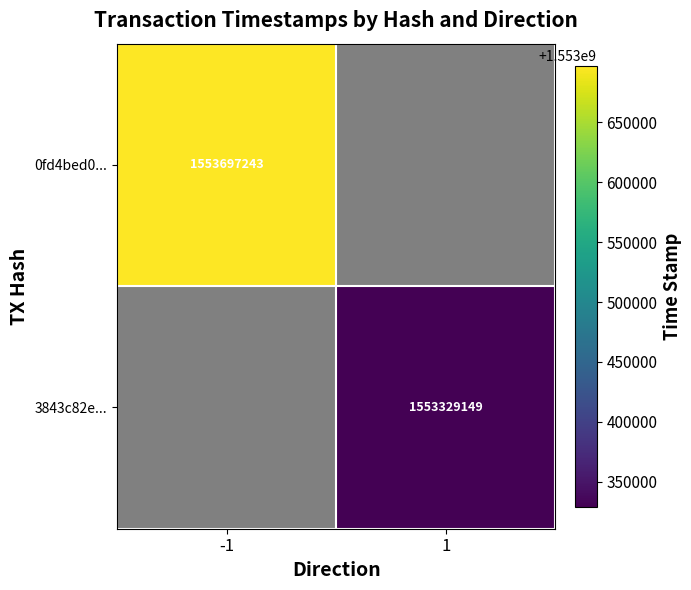

True or false: 3843c82e... has a value of 1021831198 at 1.

False